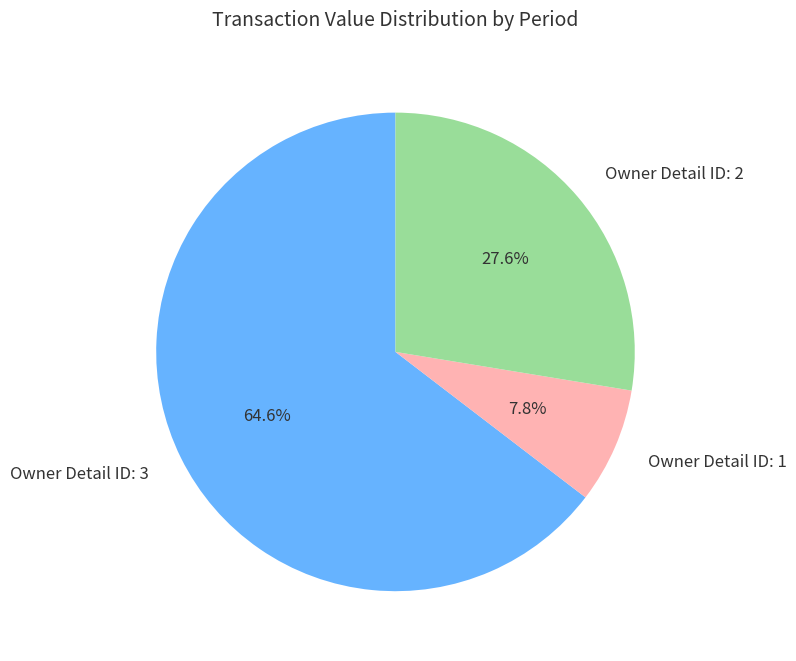

Is there a majority slice in this chart?

Yes